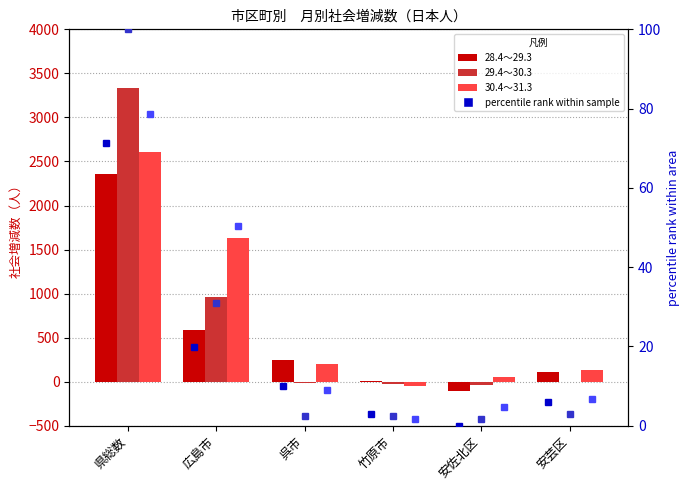

At which category is the sum across all series the highest?

県総数